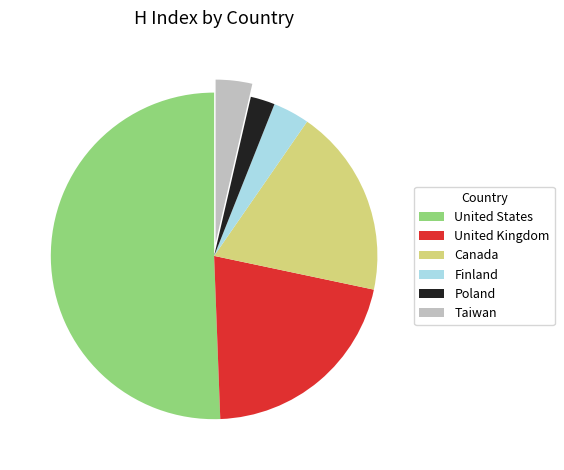

The United States slice represents 51% of the pie. True or false?

True